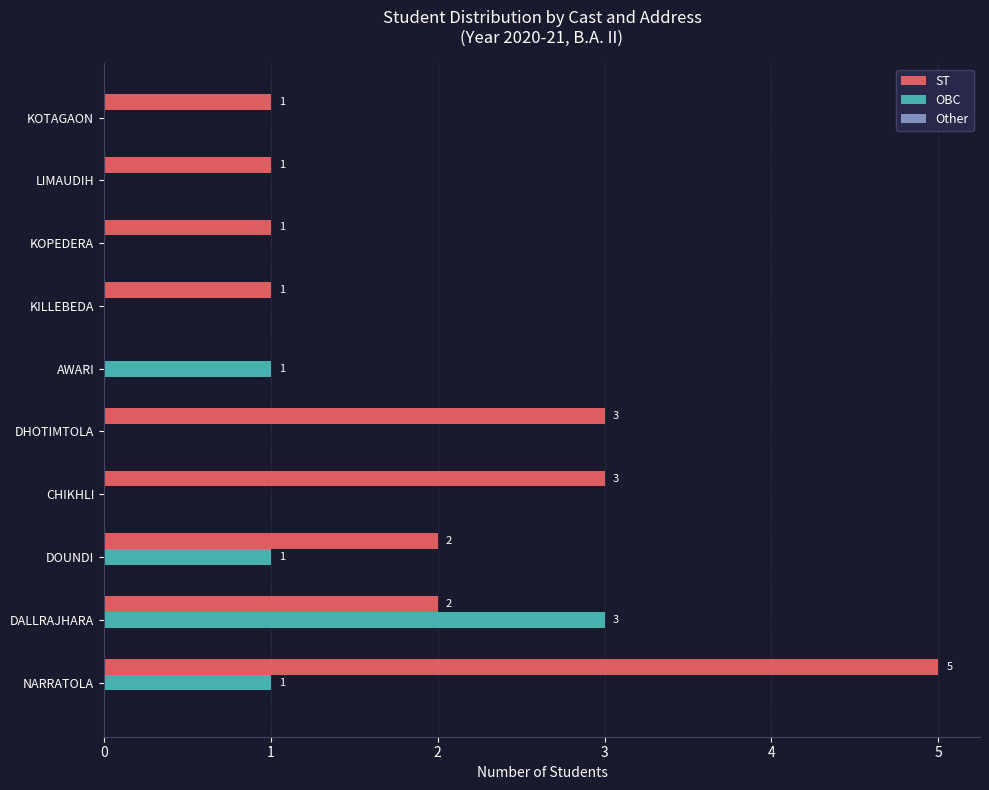

Between NARRATOLA and DOUNDI, which series saw the biggest shift?

ST